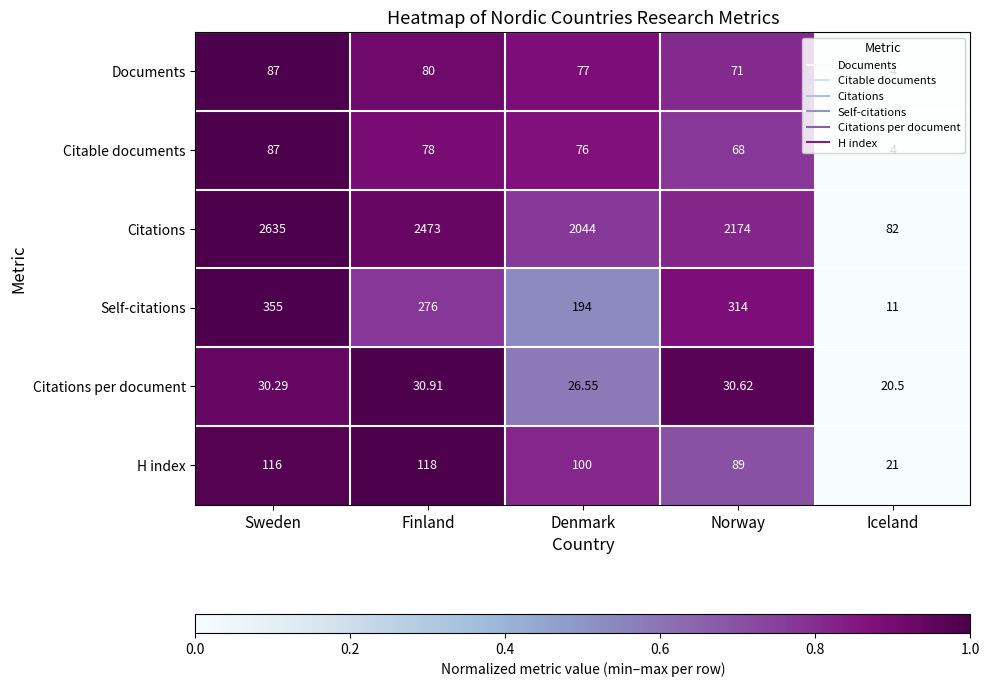

Rank the categories by H index value from lowest to highest.

Iceland, Norway, Denmark, Sweden, Finland